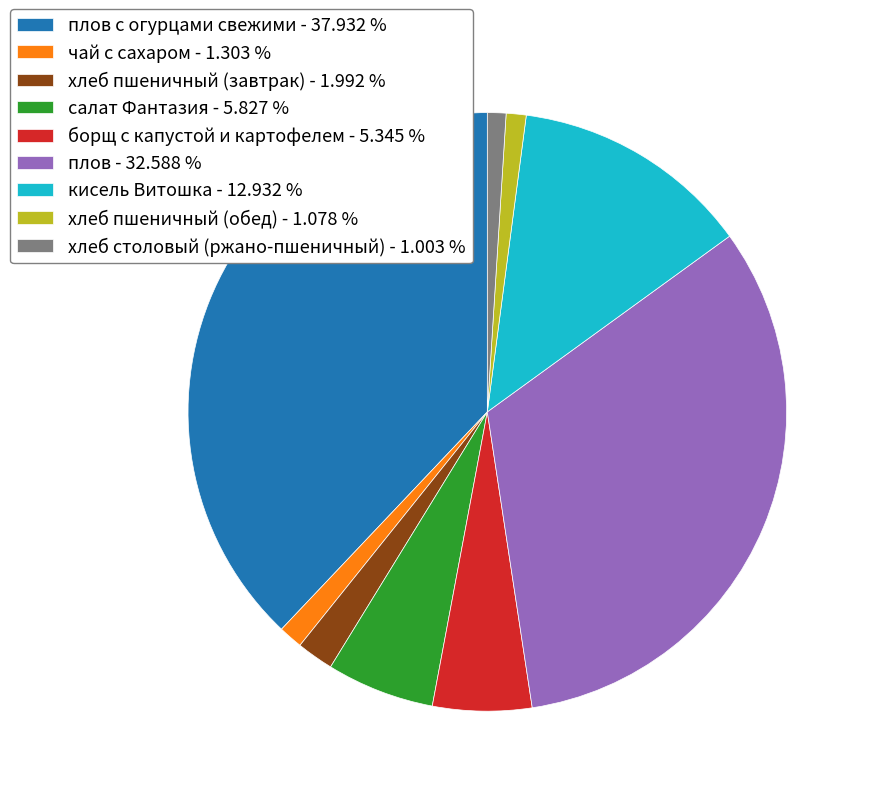

What is the ratio of the value at салат Фантазия - 5.827 % to the value at хлеб пшеничный (обед) - 1.078 %?

5.4